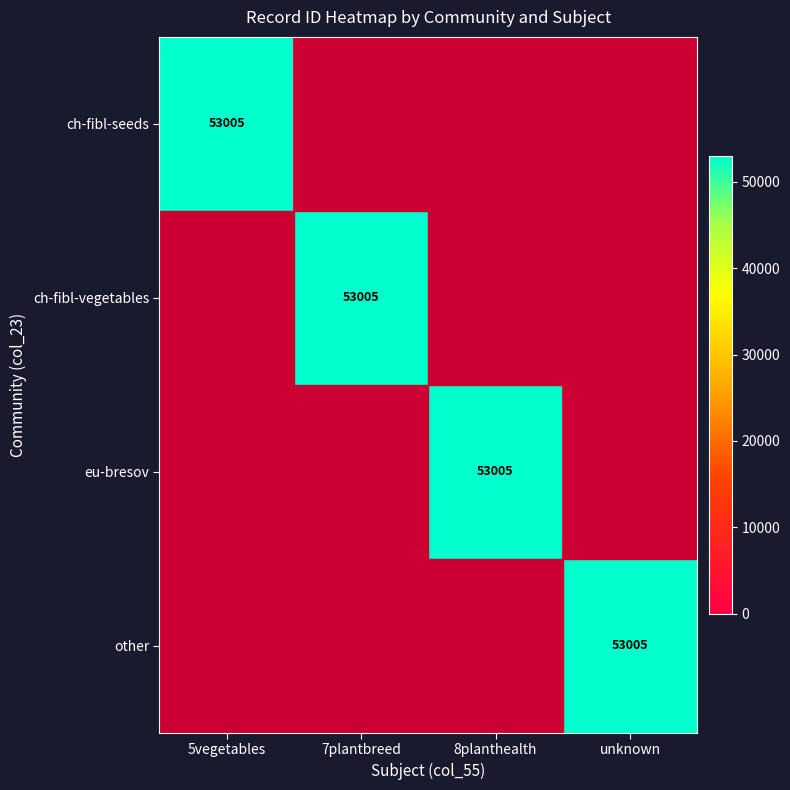

The value of ch-fibl-seeds at 5vegetables is 36777. True or false?

False